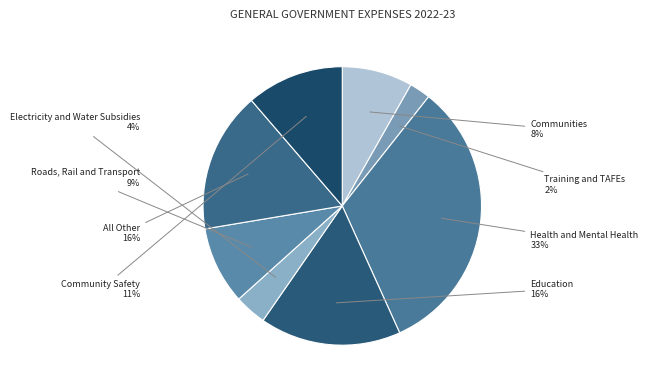

Is it true that Education is 22% of the pie?

False